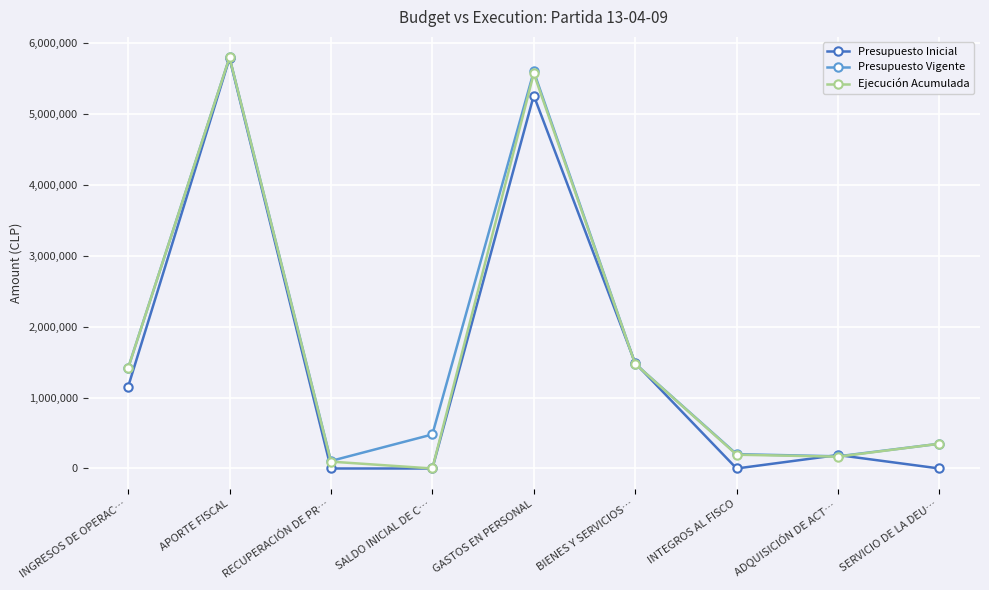

What are all the series names shown in the legend?

Presupuesto Inicial, Presupuesto Vigente, Ejecución Acumulada